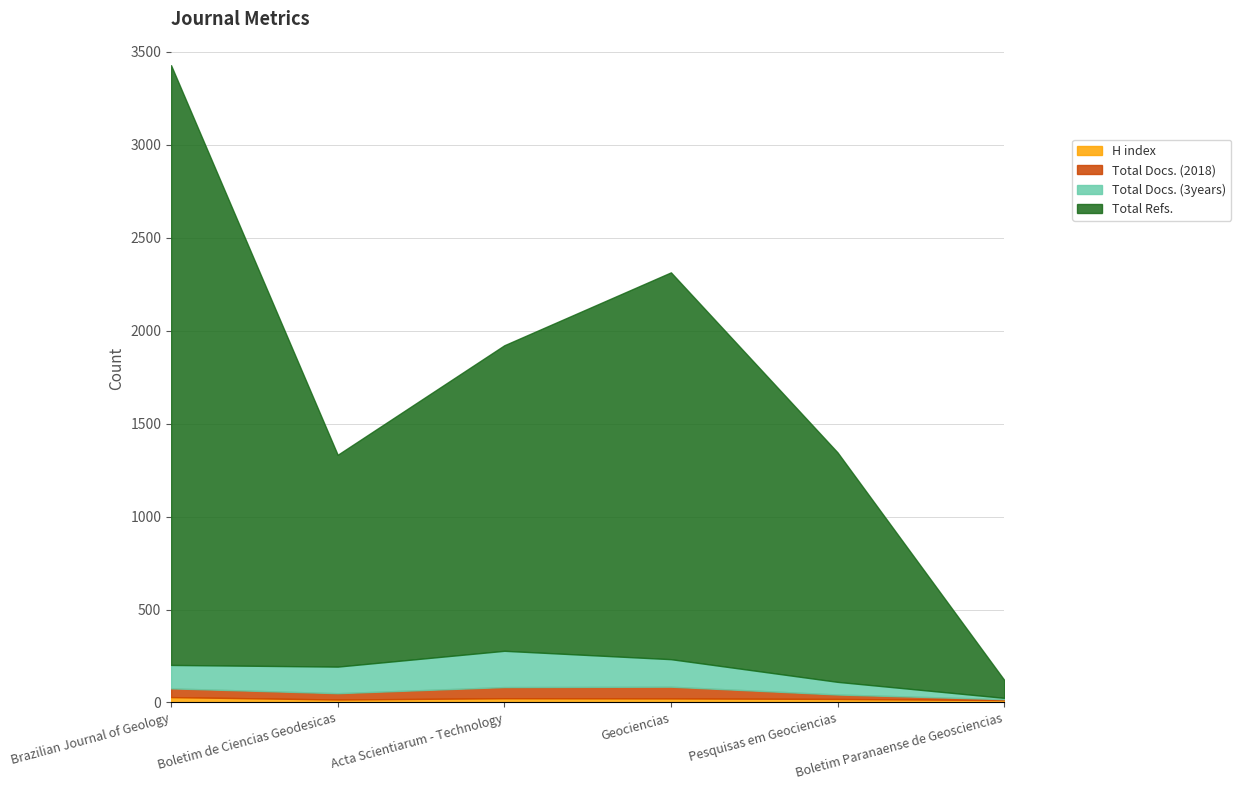

Where is the first local maximum for Total Docs. (2018)?

Geociencias